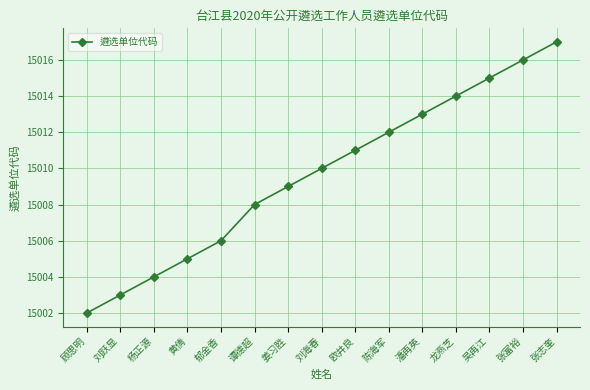

Which category has the highest value across all series?

张志奎